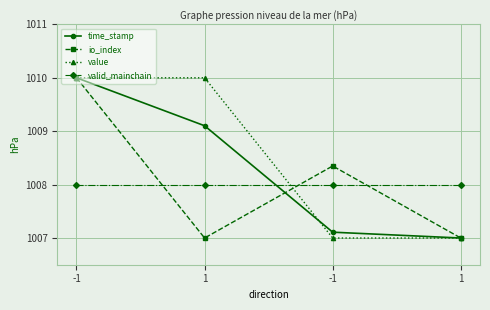

How many categories are shown in the chart?

4